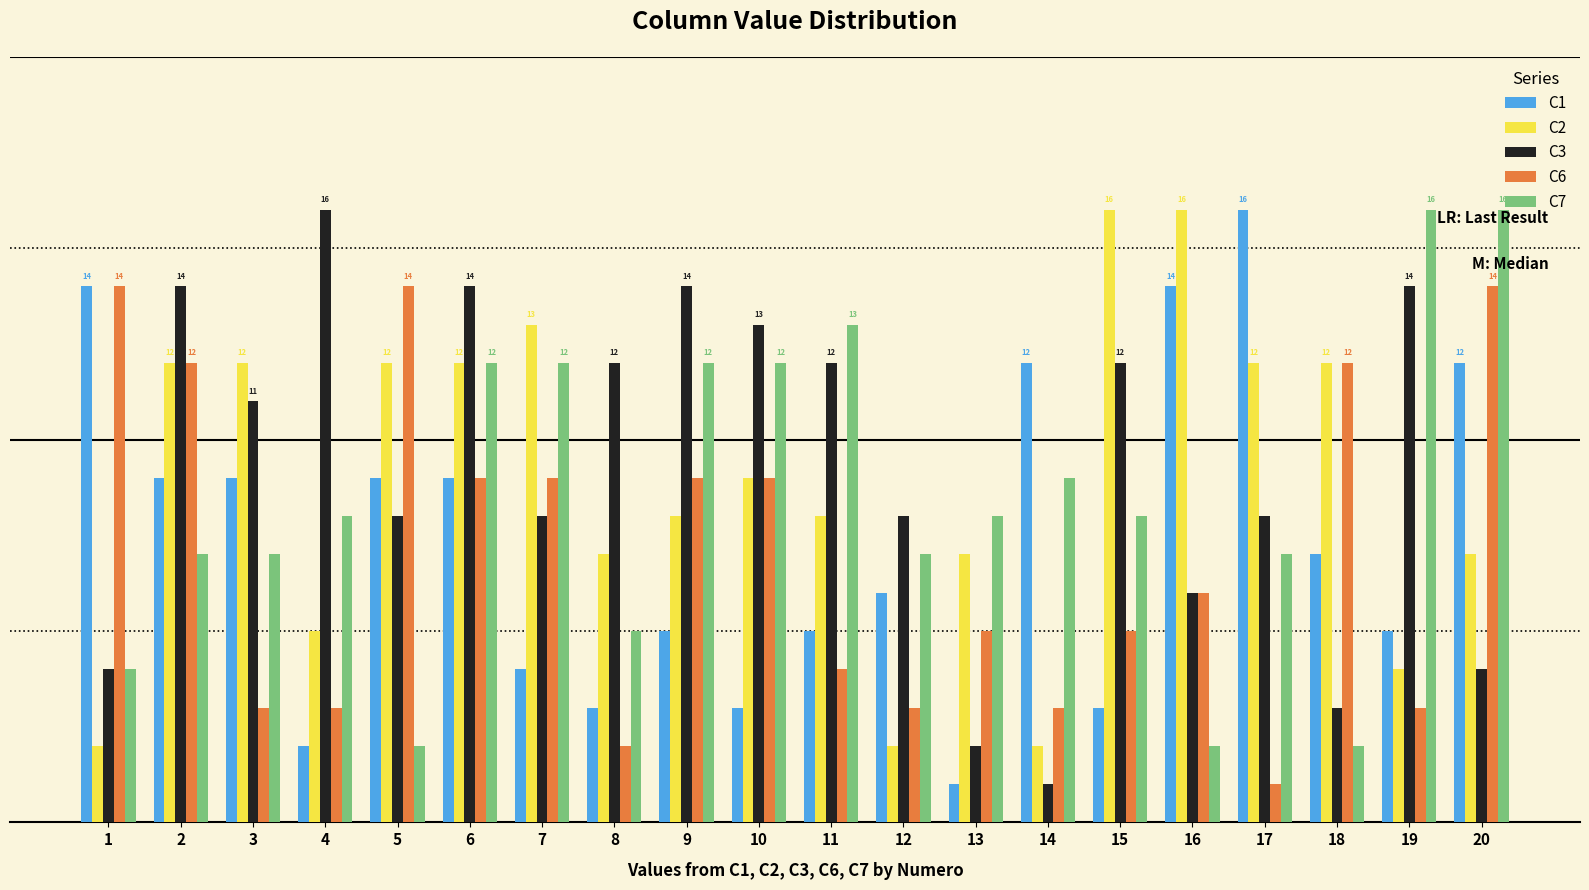

What is the smallest value displayed?

1